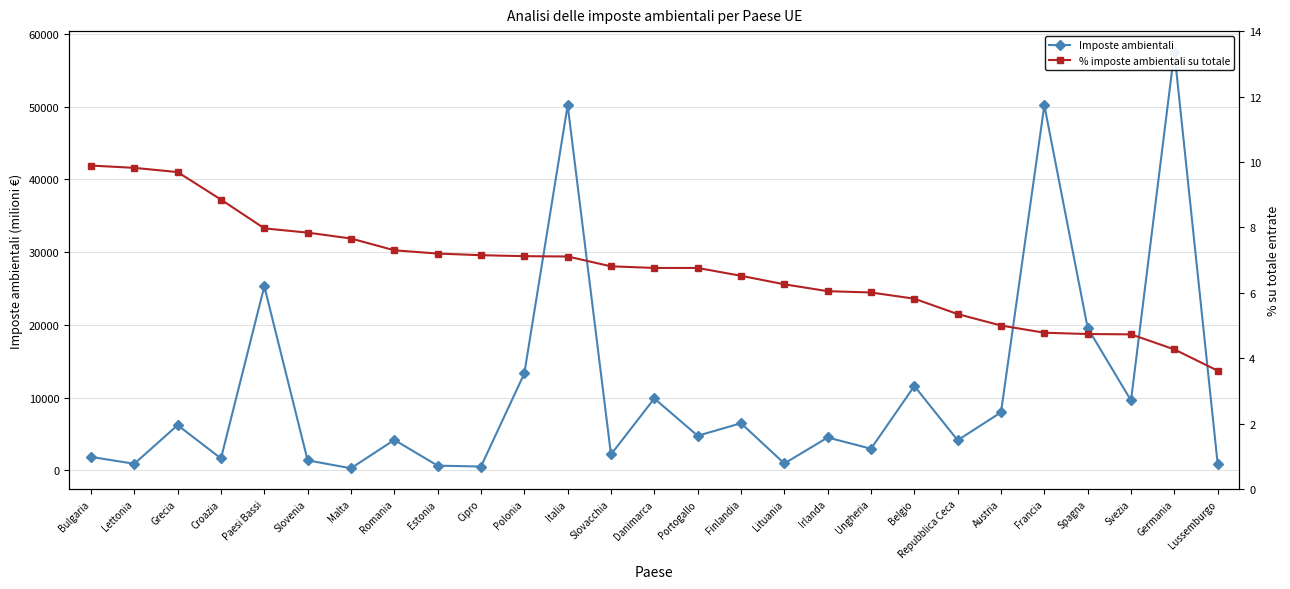

Rank the series at Grecia from highest to lowest value.

Imposte ambientali, % imposte ambientali su totale